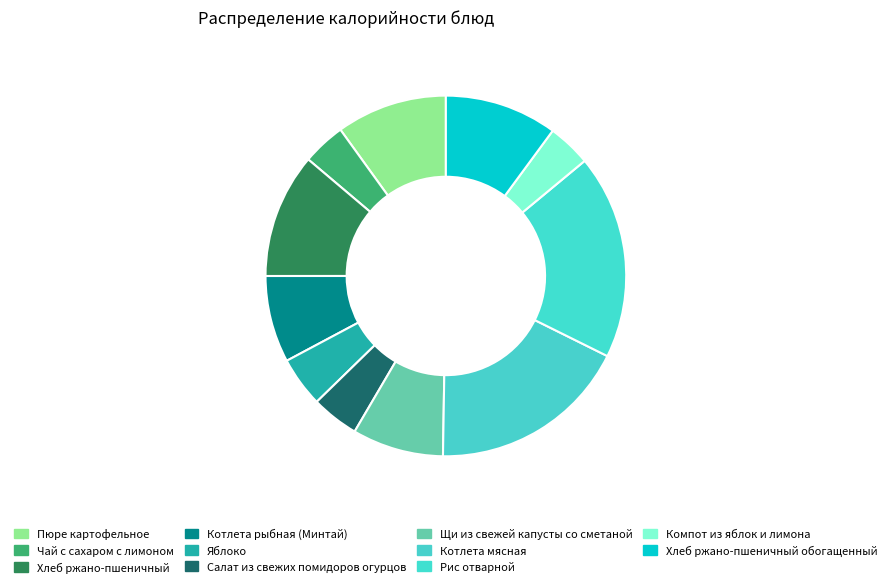

Count the number of slices in the pie.

11